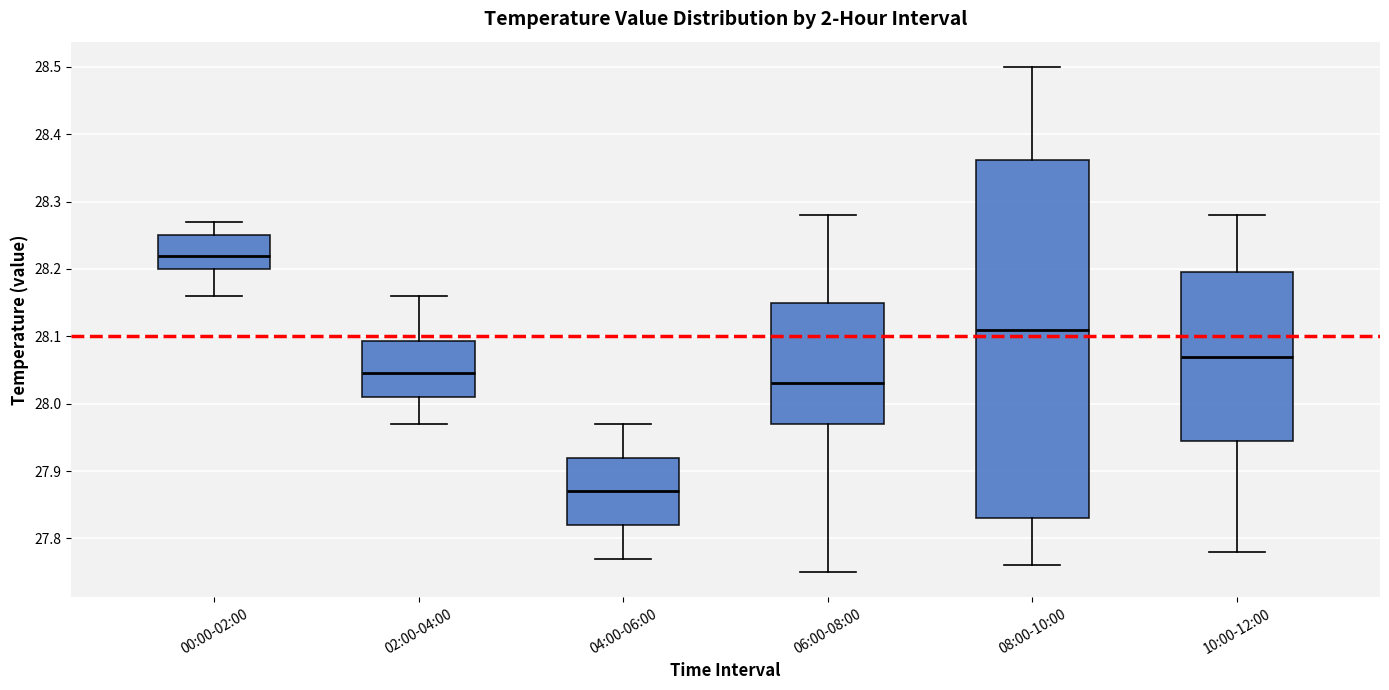

Which box's median line is the lowest?

04:00-06:00